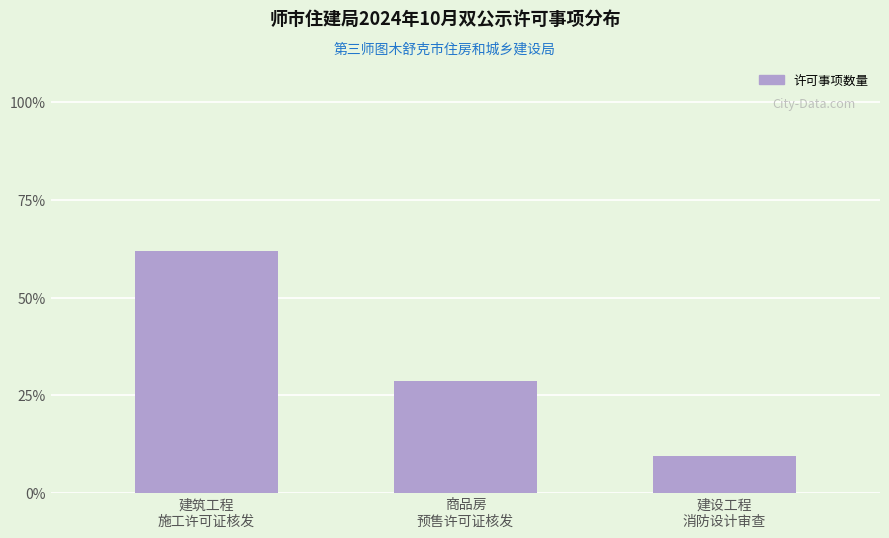

Are the bars horizontal?

No